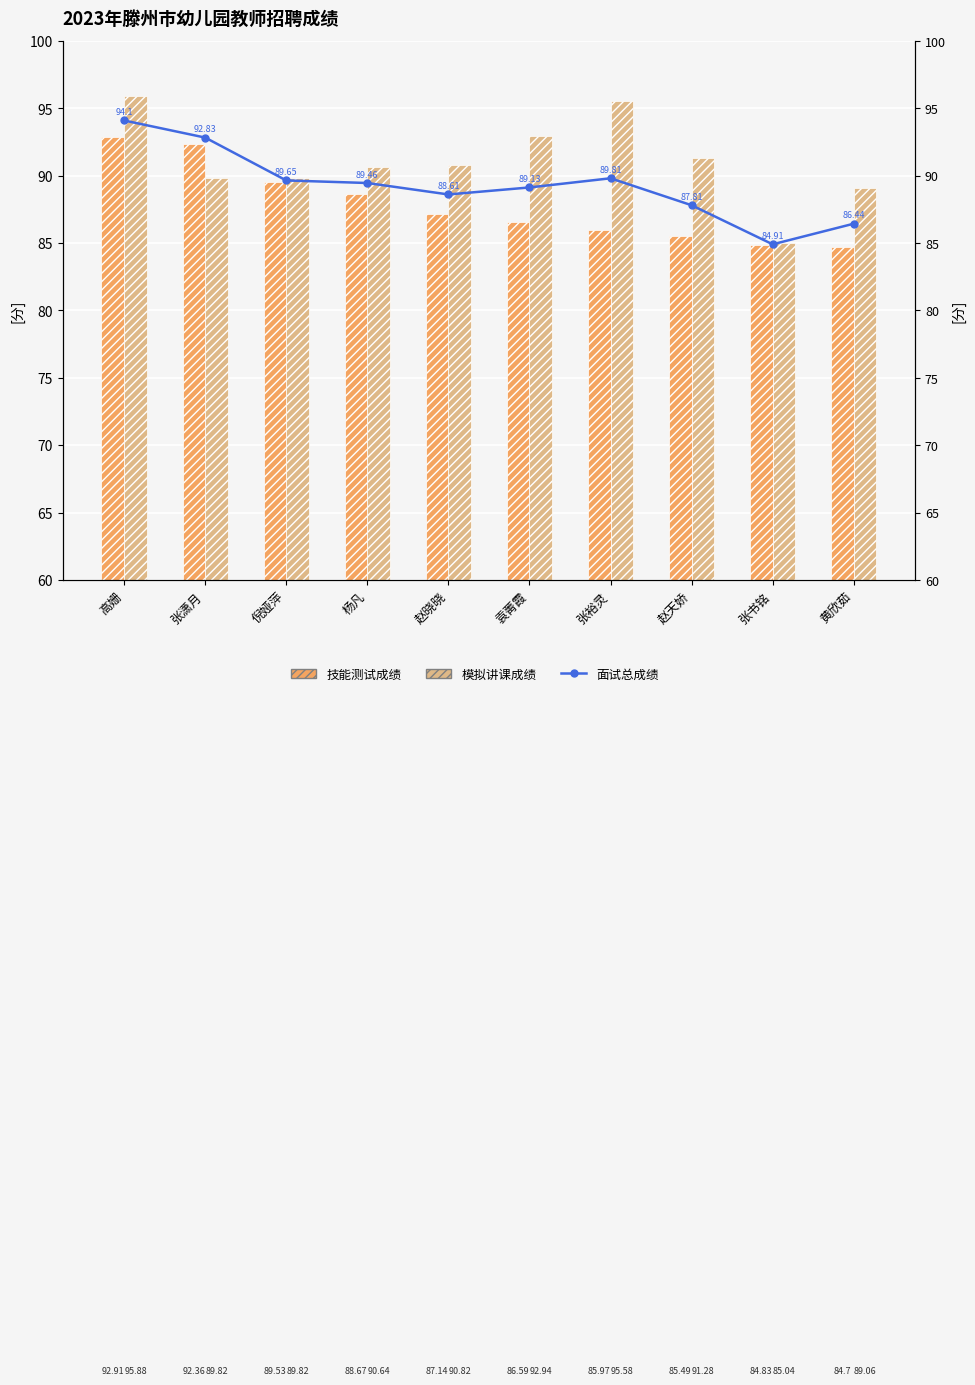

What is the difference between the maximum and second lowest values in the 面试总成绩 series?

7.7